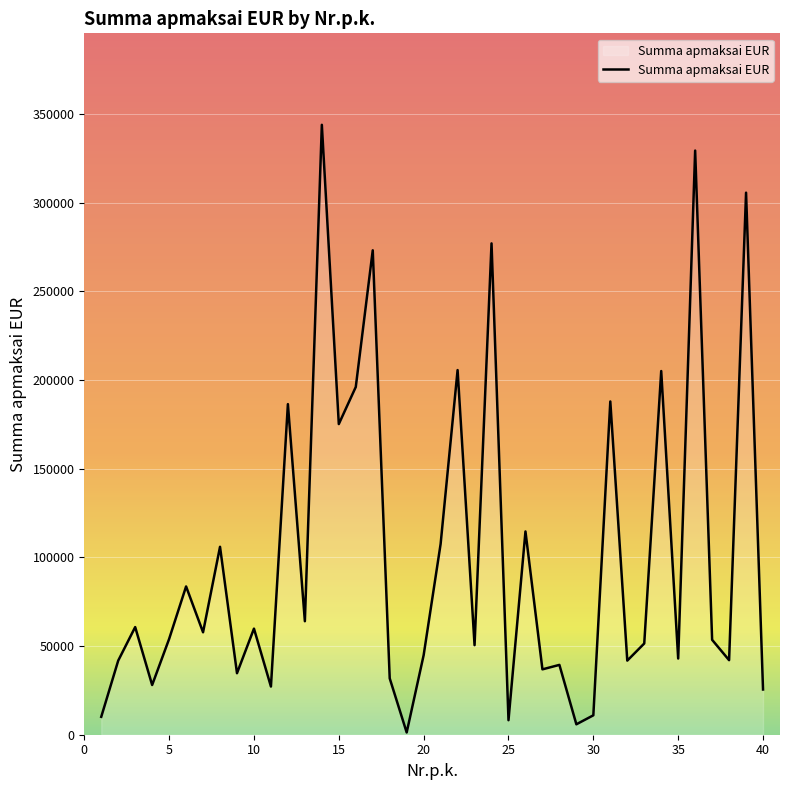

Does the chart have visible grid lines?

Yes